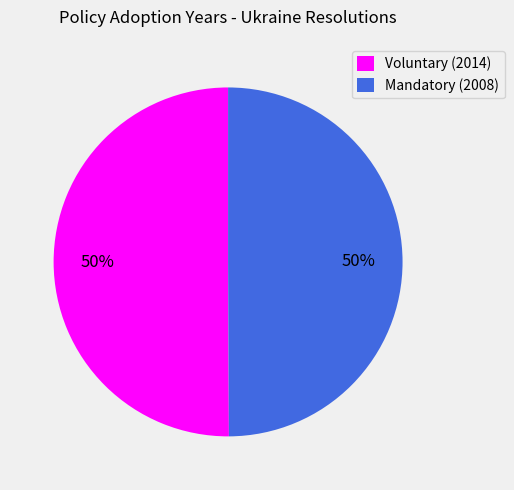

To the nearest percent, what percentage of the pie is Voluntary (2014)?

50%